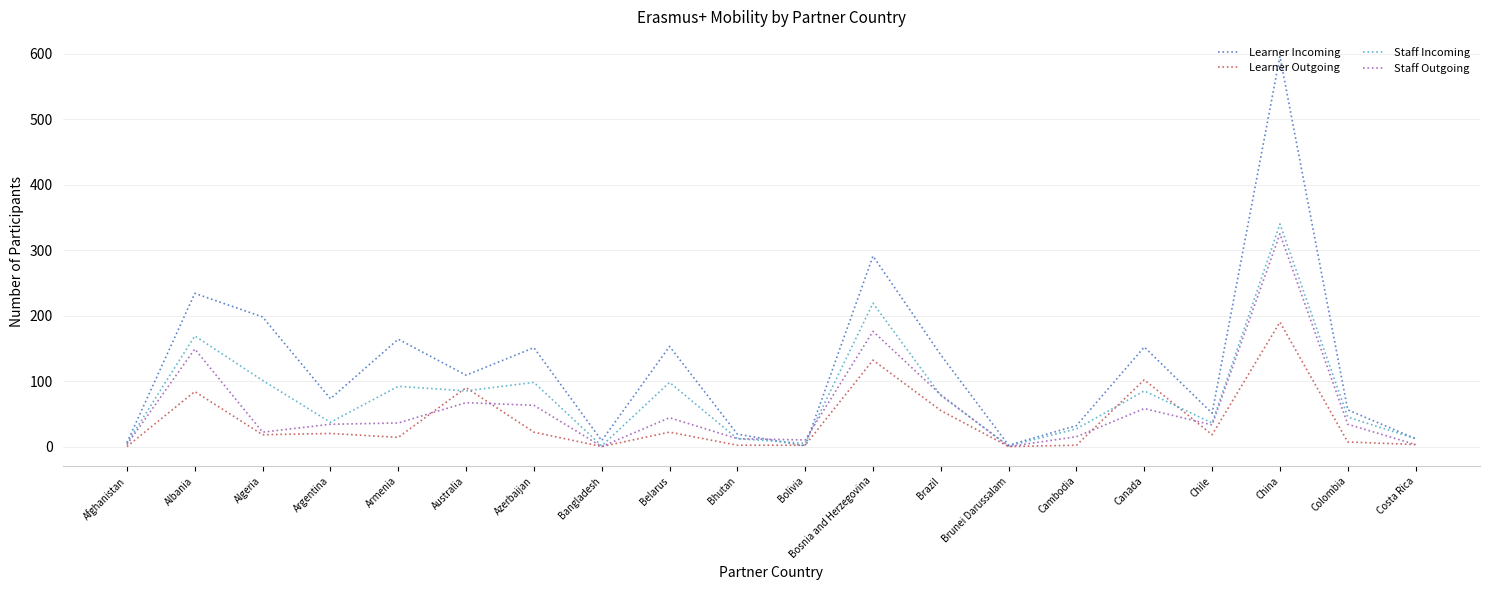

Which series has the widest spread of values?

Learner Incoming